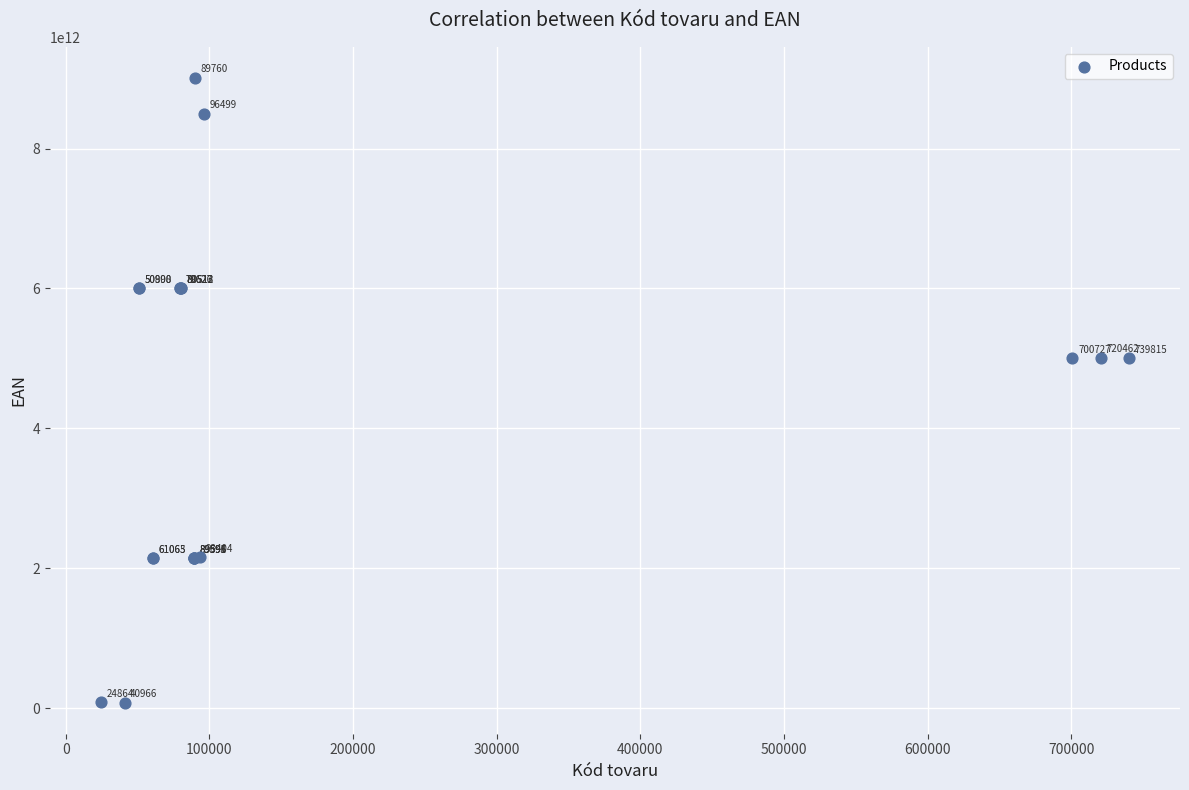

What Y value in the scatter plot is closest to 4544566291089?

5000299225004